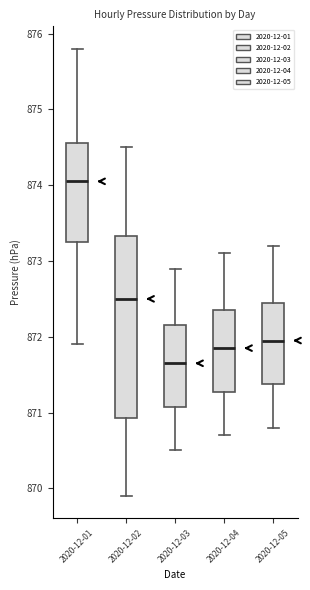

Reading left to right, read every box against the y-axis: the position of its median line, the range the box covers, and the ends of its whiskers. The values are not printed on the chart, so give them approximately, as read against the axis.

2020-12-01: median 874.1, box 873.3 to 874.6, whiskers 871.9 to 875.8
2020-12-02: median 872.5, box 870.9 to 873.3, whiskers 869.9 to 874.5
2020-12-03: median 871.7, box 871.1 to 872.2, whiskers 870.5 to 872.9
2020-12-04: median 871.9, box 871.3 to 872.4, whiskers 870.7 to 873.1
2020-12-05: median 872.0, box 871.4 to 872.5, whiskers 870.8 to 873.2